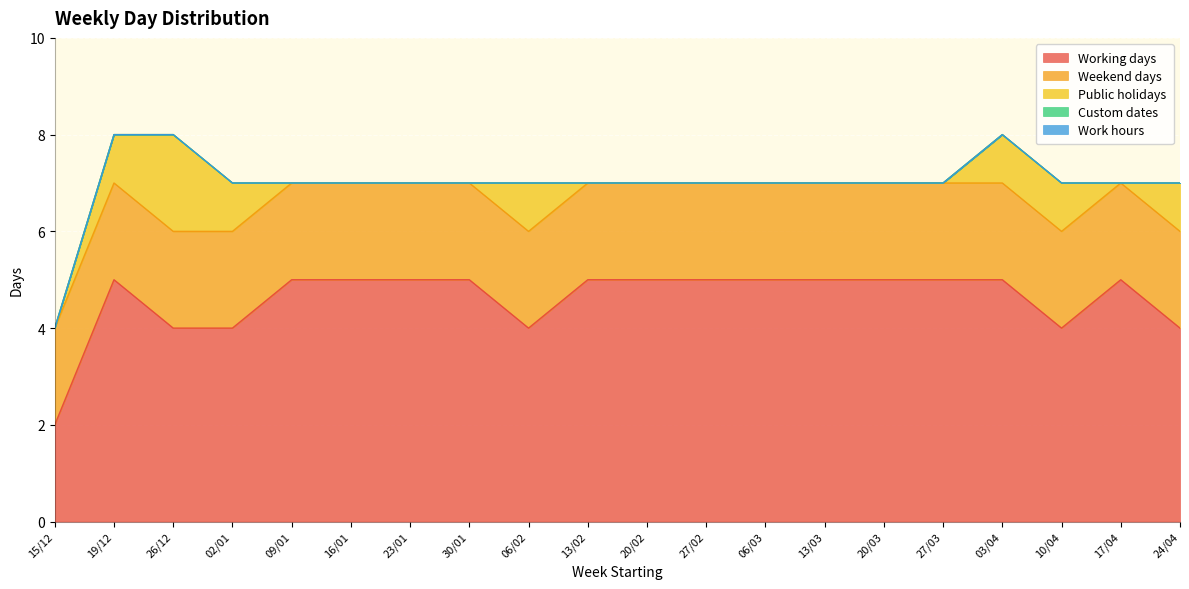

At which label does Work hours reach its peak?

15/12